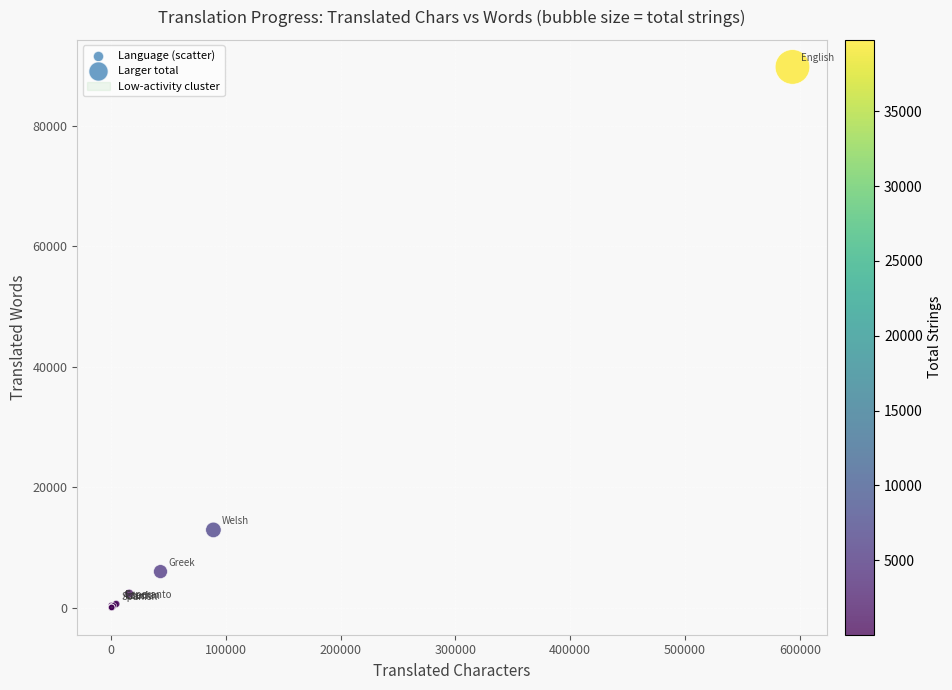

What Y value in the scatter plot is closest to 44885?

12936